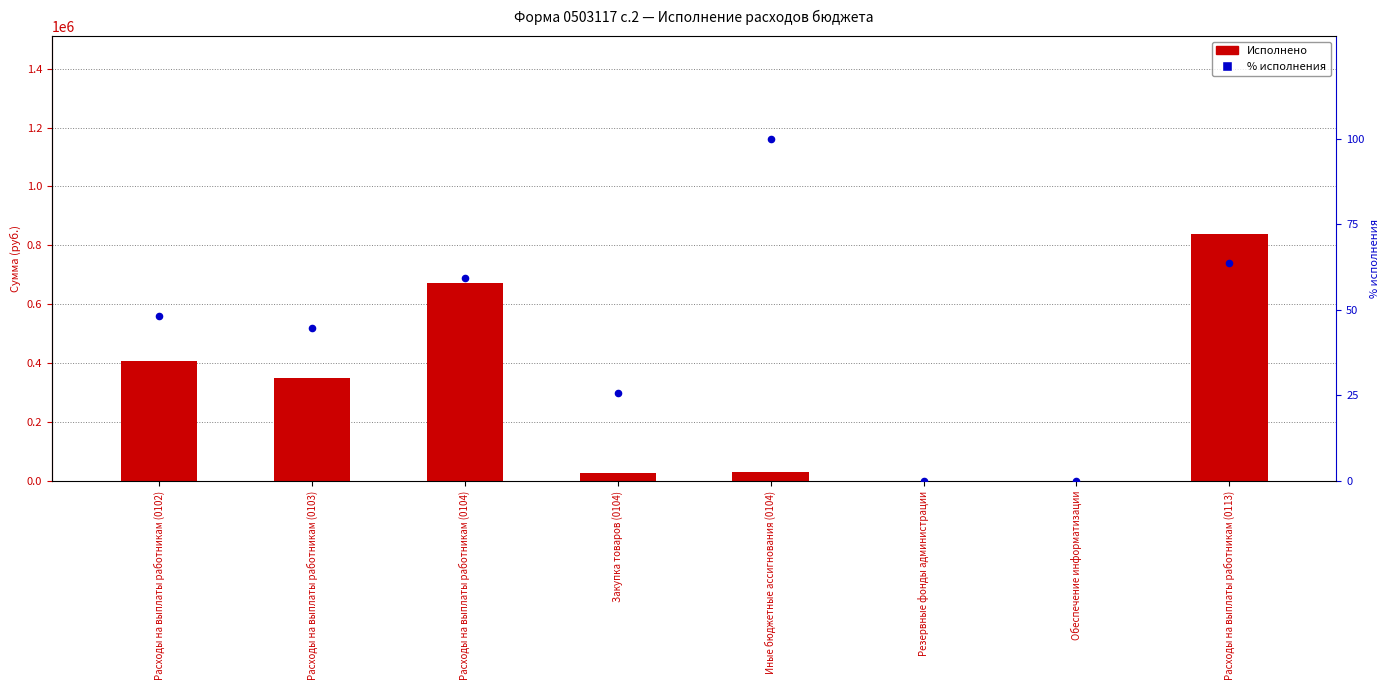

Which series has the largest total across all categories?

Исполнено